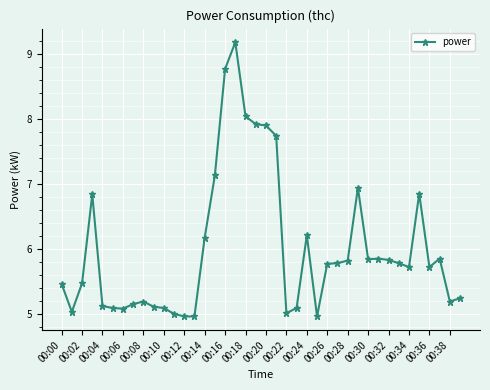

What is the greatest value displayed?

9.2